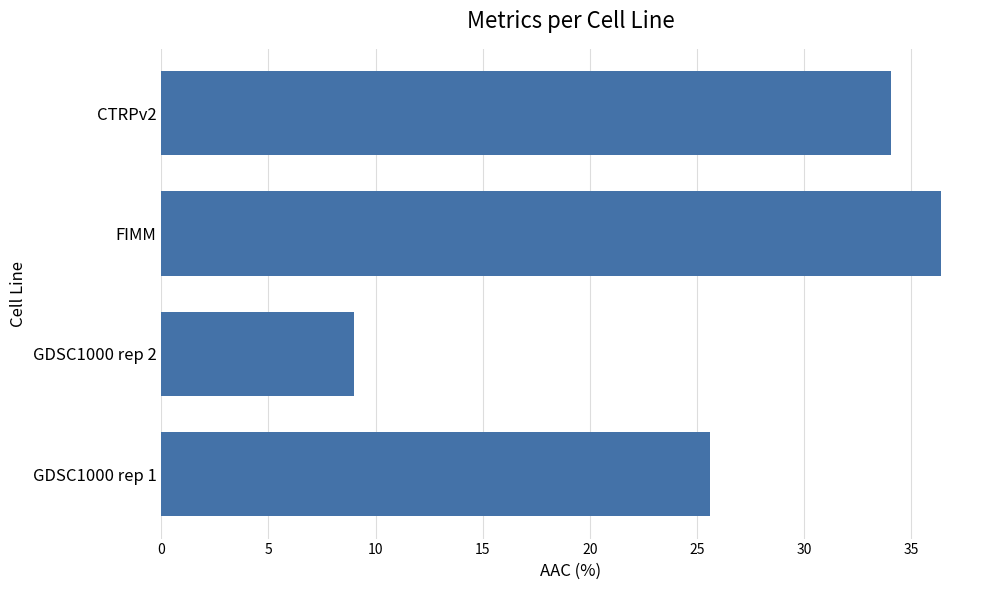

How many values are below 34?

2